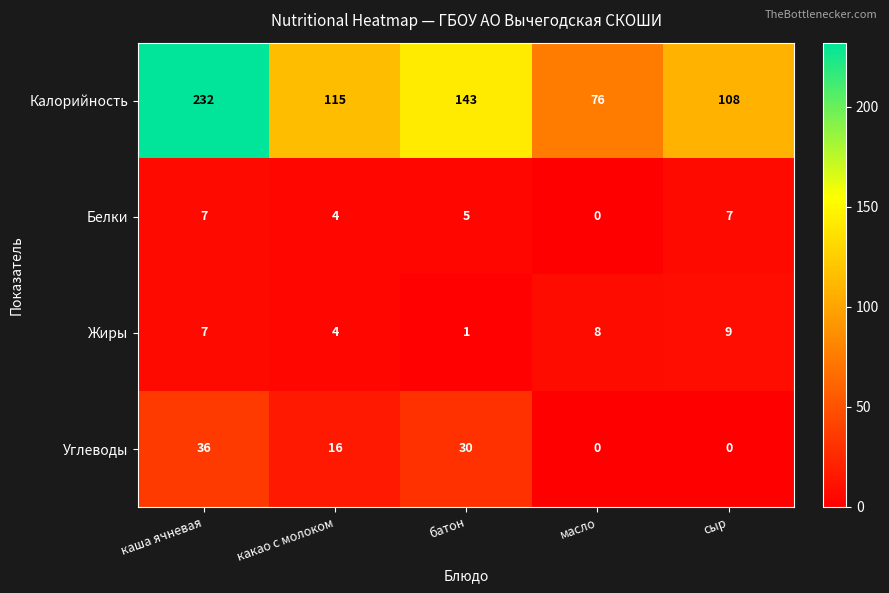

The Жиры series shows 1 at батон. True or false?

True